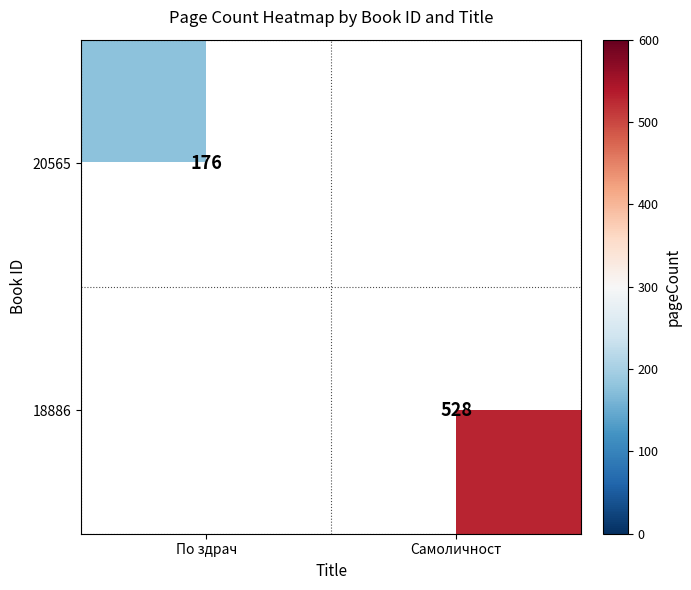

The value of 20565 at По здрач is 298. True or false?

False